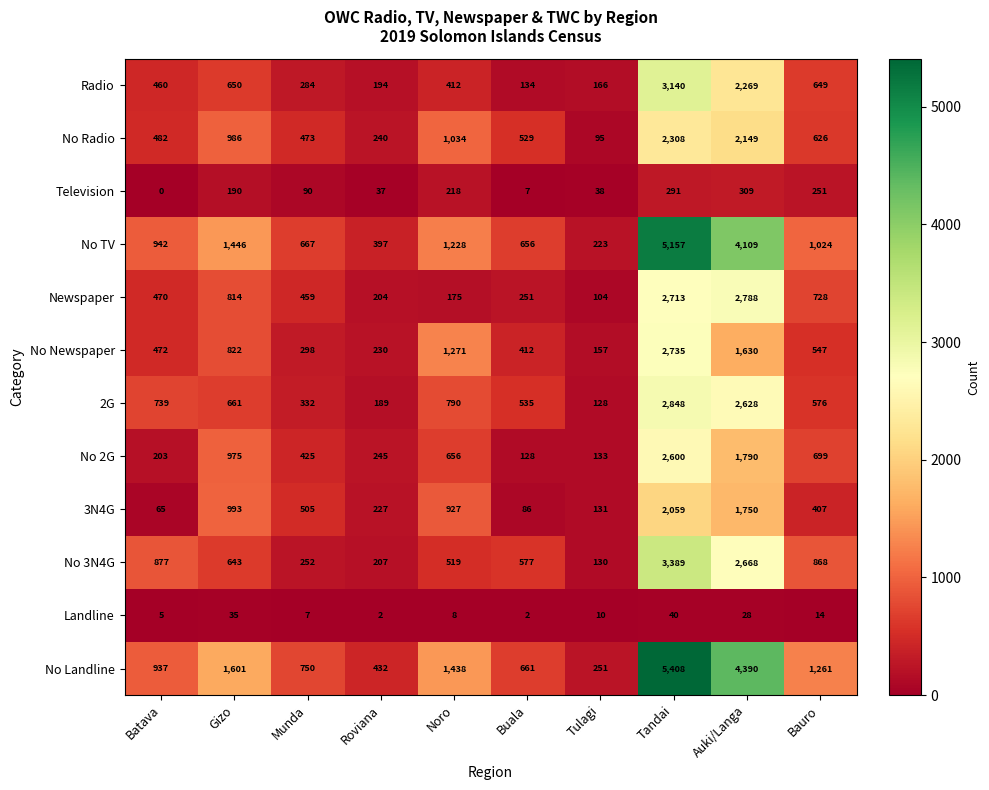

What is the maximum value shown in the chart?

5408